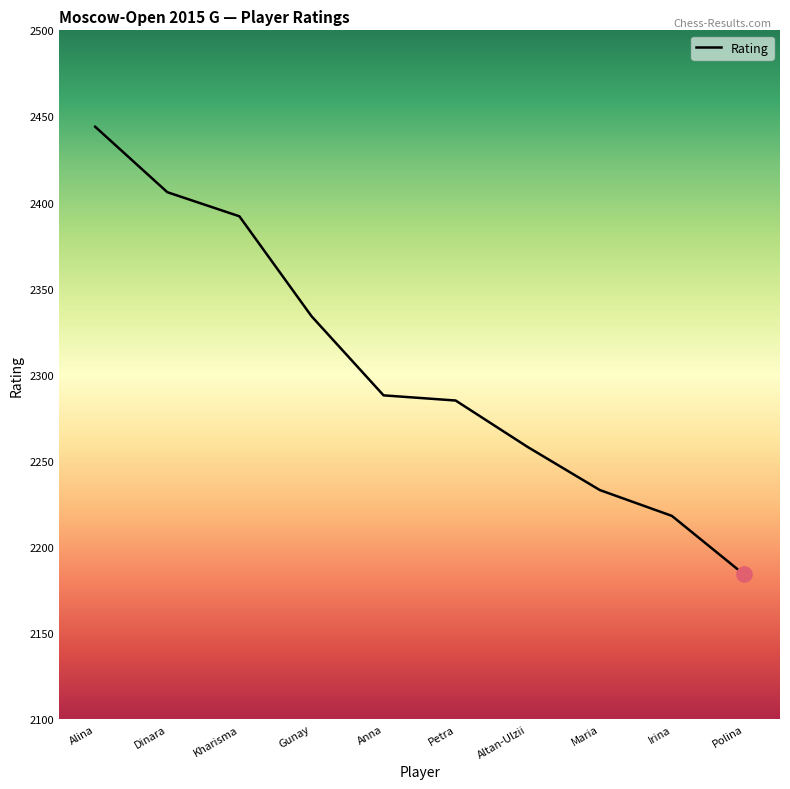

Approximately how many times larger is the value at Petra compared to Altan-Ulzii?

1.0